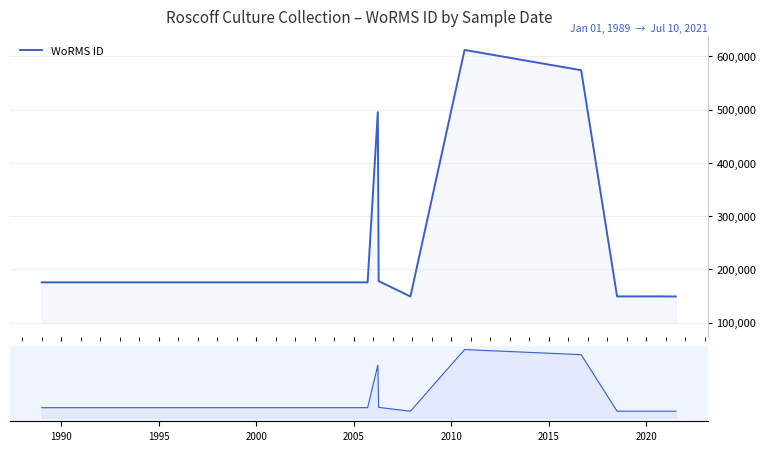

The chart shows a value of 119006 at 2010. True or false?

False